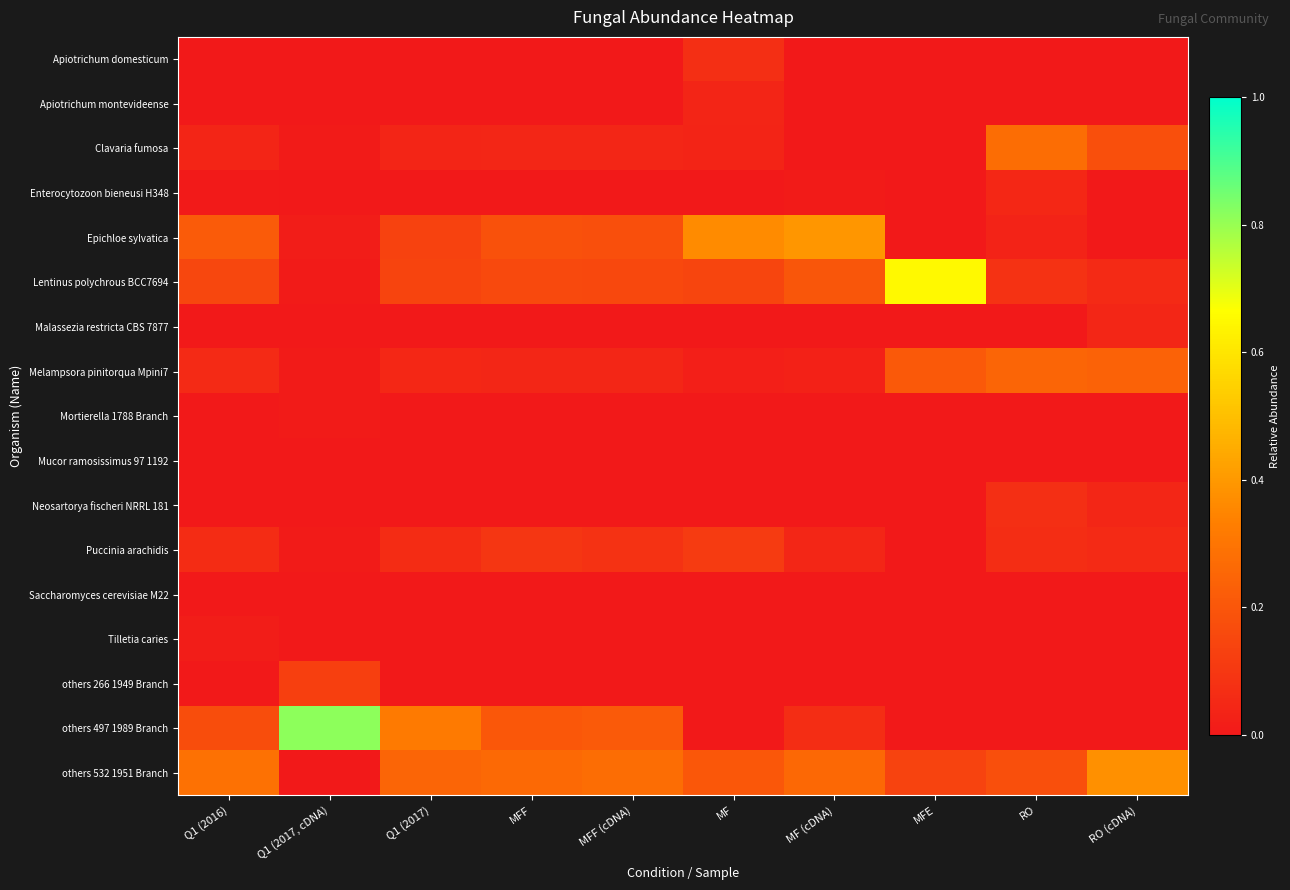

Reading right to left, what are all the values shown in this chart?

Apiotrichum domesticum: RO (cDNA)=0.0	RO=0.0	MFE=0.0	MF (cDNA)=0.0	MF=0.1	MFF (cDNA)=0.0	MFF=0.0	Q1 (2017)=0.0	Q1 (2017, cDNA)=0.0	Q1 (2016)=0.0
Apiotrichum montevideense: RO (cDNA)=0.0	RO=0.0	MFE=0.0	MF (cDNA)=0.0	MF=0.0	MFF (cDNA)=0.0	MFF=0.0	Q1 (2017)=0.0	Q1 (2017, cDNA)=0.0	Q1 (2016)=0.0
Clavaria fumosa: RO (cDNA)=0.2	RO=0.3	MFE=0.0	MF (cDNA)=0.0	MF=0.0	MFF (cDNA)=0.0	MFF=0.0	Q1 (2017)=0.0	Q1 (2017, cDNA)=0.0	Q1 (2016)=0.0
Enterocytozoon bieneusi H348: RO (cDNA)=0.0	RO=0.0	MFE=0.0	MF (cDNA)=0.0	MF=0.0	MFF (cDNA)=0.0	MFF=0.0	Q1 (2017)=0.0	Q1 (2017, cDNA)=0.0	Q1 (2016)=0.0
Epichloe sylvatica: RO (cDNA)=0.0	RO=0.0	MFE=0.0	MF (cDNA)=0.4	MF=0.4	MFF (cDNA)=0.2	MFF=0.2	Q1 (2017)=0.1	Q1 (2017, cDNA)=0.0	Q1 (2016)=0.2
Lentinus polychrous BCC7694: RO (cDNA)=0.1	RO=0.1	MFE=0.6	MF (cDNA)=0.2	MF=0.1	MFF (cDNA)=0.2	MFF=0.2	Q1 (2017)=0.1	Q1 (2017, cDNA)=0.0	Q1 (2016)=0.1
Malassezia restricta CBS 7877: RO (cDNA)=0.0	RO=0.0	MFE=0.0	MF (cDNA)=0.0	MF=0.0	MFF (cDNA)=0.0	MFF=0.0	Q1 (2017)=0.0	Q1 (2017, cDNA)=0.0	Q1 (2016)=0.0
Melampsora pinitorqua Mpini7: RO (cDNA)=0.2	RO=0.2	MFE=0.2	MF (cDNA)=0.0	MF=0.0	MFF (cDNA)=0.0	MFF=0.0	Q1 (2017)=0.0	Q1 (2017, cDNA)=0.0	Q1 (2016)=0.1
Mortierella 1788 Branch: RO (cDNA)=0.0	RO=0.0	MFE=0.0	MF (cDNA)=0.0	MF=0.0	MFF (cDNA)=0.0	MFF=0.0	Q1 (2017)=0.0	Q1 (2017, cDNA)=0.0	Q1 (2016)=0.0
Mucor ramosissimus 97 1192: RO (cDNA)=0.0	RO=0.0	MFE=0.0	MF (cDNA)=0.0	MF=0.0	MFF (cDNA)=0.0	MFF=0.0	Q1 (2017)=0.0	Q1 (2017, cDNA)=0.0	Q1 (2016)=0.0
Neosartorya fischeri NRRL 181: RO (cDNA)=0.0	RO=0.1	MFE=0.0	MF (cDNA)=0.0	MF=0.0	MFF (cDNA)=0.0	MFF=0.0	Q1 (2017)=0.0	Q1 (2017, cDNA)=0.0	Q1 (2016)=0.0
Puccinia arachidis: RO (cDNA)=0.1	RO=0.1	MFE=0.0	MF (cDNA)=0.0	MF=0.1	MFF (cDNA)=0.1	MFF=0.1	Q1 (2017)=0.1	Q1 (2017, cDNA)=0.0	Q1 (2016)=0.1
Saccharomyces cerevisiae M22: RO (cDNA)=0.0	RO=0.0	MFE=0.0	MF (cDNA)=0.0	MF=0.0	MFF (cDNA)=0.0	MFF=0.0	Q1 (2017)=0.0	Q1 (2017, cDNA)=0.0	Q1 (2016)=0.0
Tilletia caries: RO (cDNA)=0.0	RO=0.0	MFE=0.0	MF (cDNA)=0.0	MF=0.0	MFF (cDNA)=0.0	MFF=0.0	Q1 (2017)=0.0	Q1 (2017, cDNA)=0.0	Q1 (2016)=0.0
others 266 1949 Branch: RO (cDNA)=0.0	RO=0.0	MFE=0.0	MF (cDNA)=0.0	MF=0.0	MFF (cDNA)=0.0	MFF=0.0	Q1 (2017)=0.0	Q1 (2017, cDNA)=0.1	Q1 (2016)=0.0
others 497 1989 Branch: RO (cDNA)=0.0	RO=0.0	MFE=0.0	MF (cDNA)=0.1	MF=0.0	MFF (cDNA)=0.2	MFF=0.2	Q1 (2017)=0.3	Q1 (2017, cDNA)=0.8	Q1 (2016)=0.2
others 532 1951 Branch: RO (cDNA)=0.4	RO=0.2	MFE=0.1	MF (cDNA)=0.3	MF=0.2	MFF (cDNA)=0.3	MFF=0.3	Q1 (2017)=0.2	Q1 (2017, cDNA)=0.0	Q1 (2016)=0.3